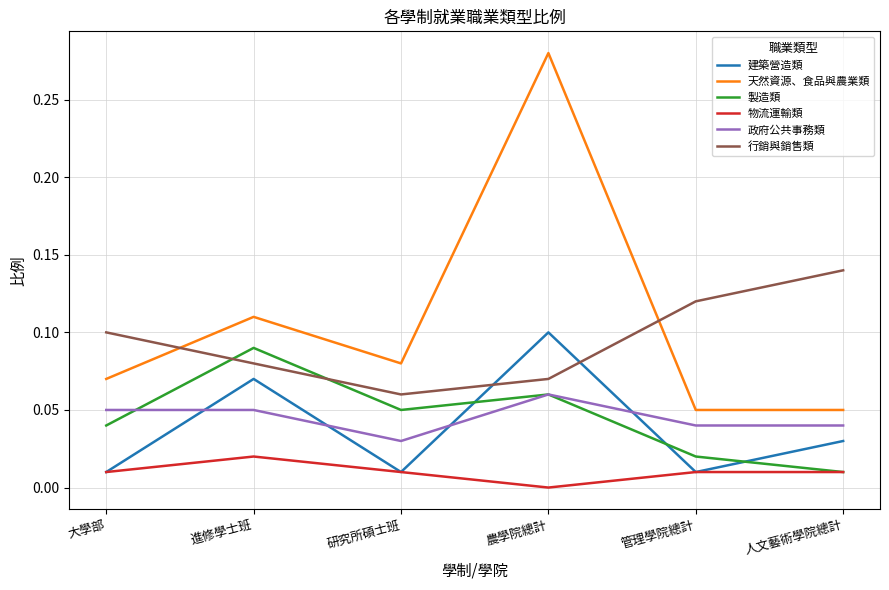

Count the number of data series in this chart.

6